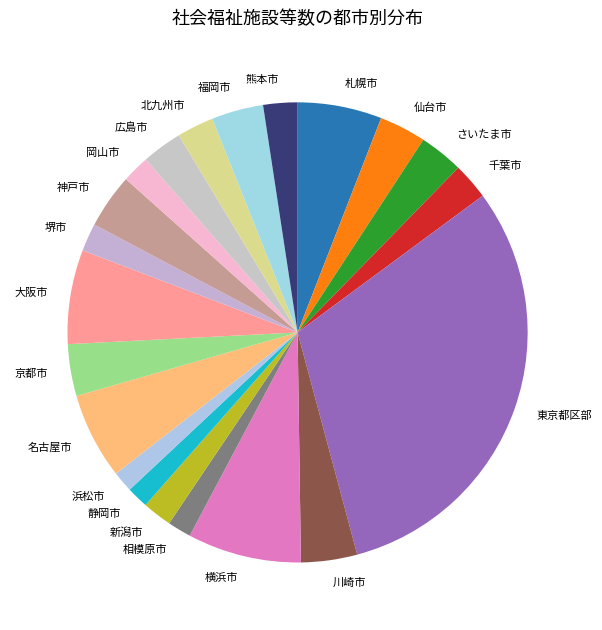

Is there any slice that represents more than half of the pie?

No